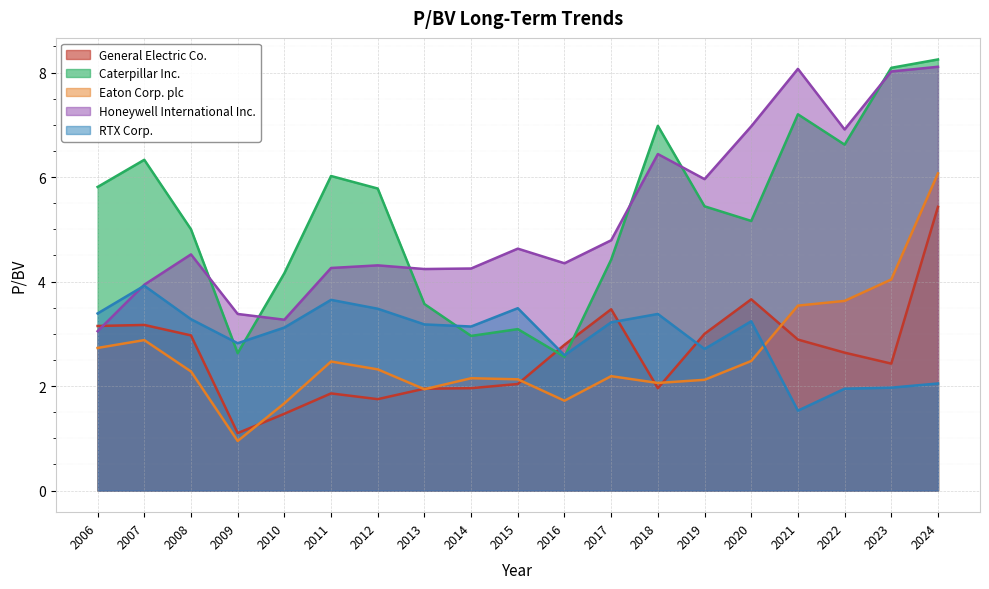

Where do Honeywell International Inc. and General Electric Co. first cross each other?

2006 and 2007